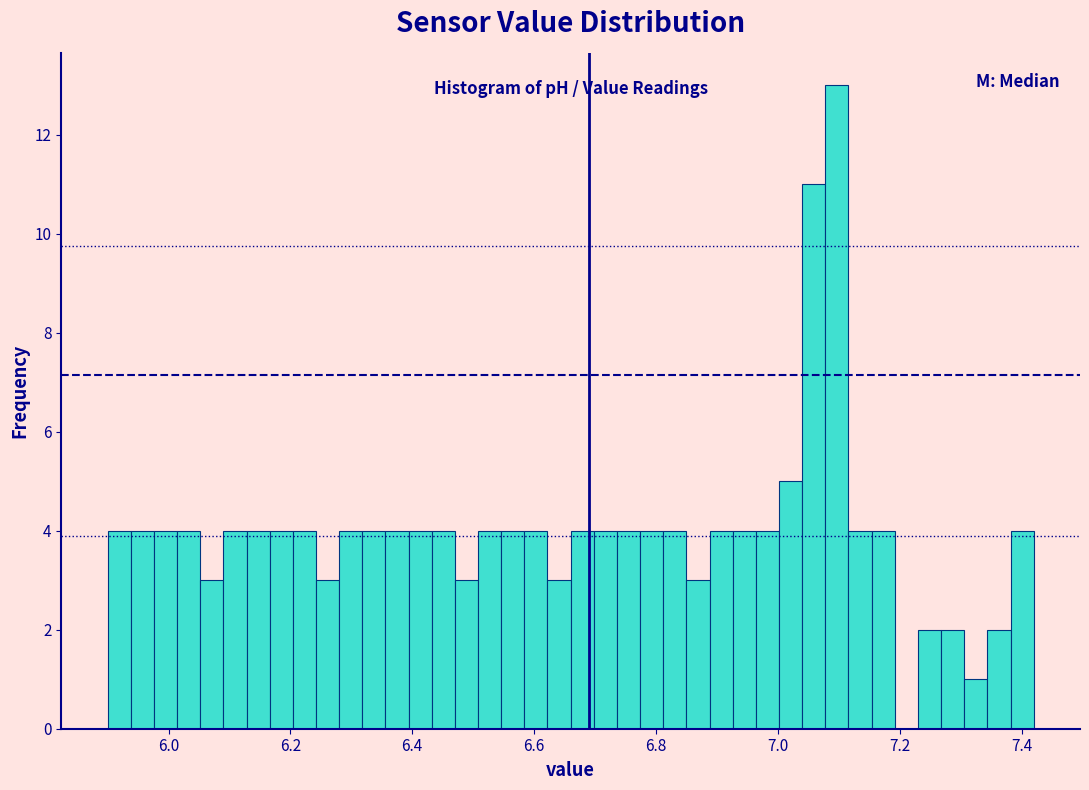

Around what value on the x-axis is the tallest bar? Give the approximate position of its centre, as read against the axis.

7.10